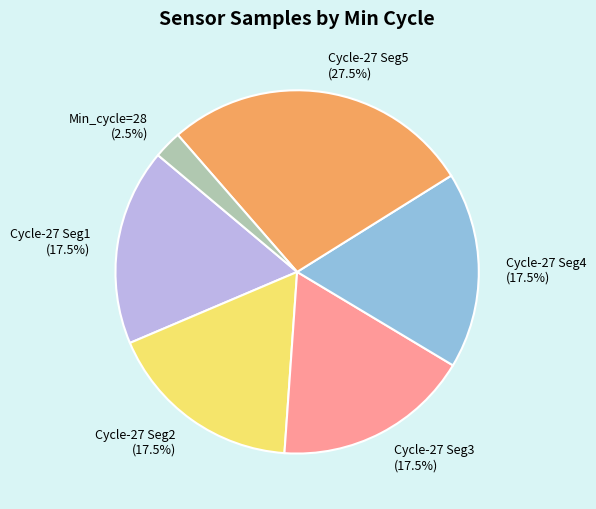

Do Min_cycle=28 and Cycle-27 Seg3 together represent more than half of the pie?

No